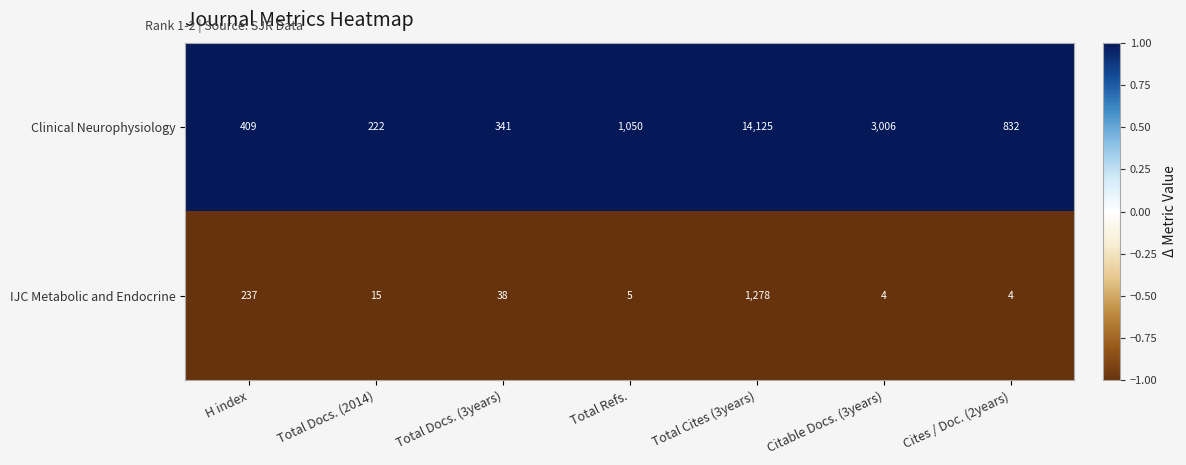

What is the greatest value displayed?

14125